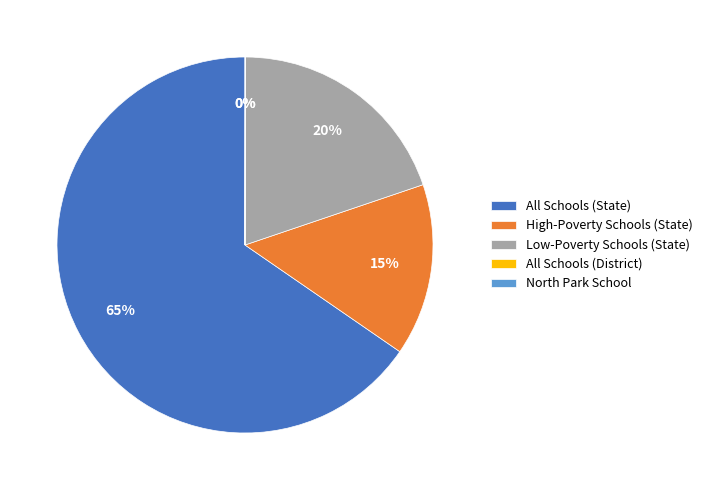

True or false: Low-Poverty Schools (State) accounts for 20% of the total.

True